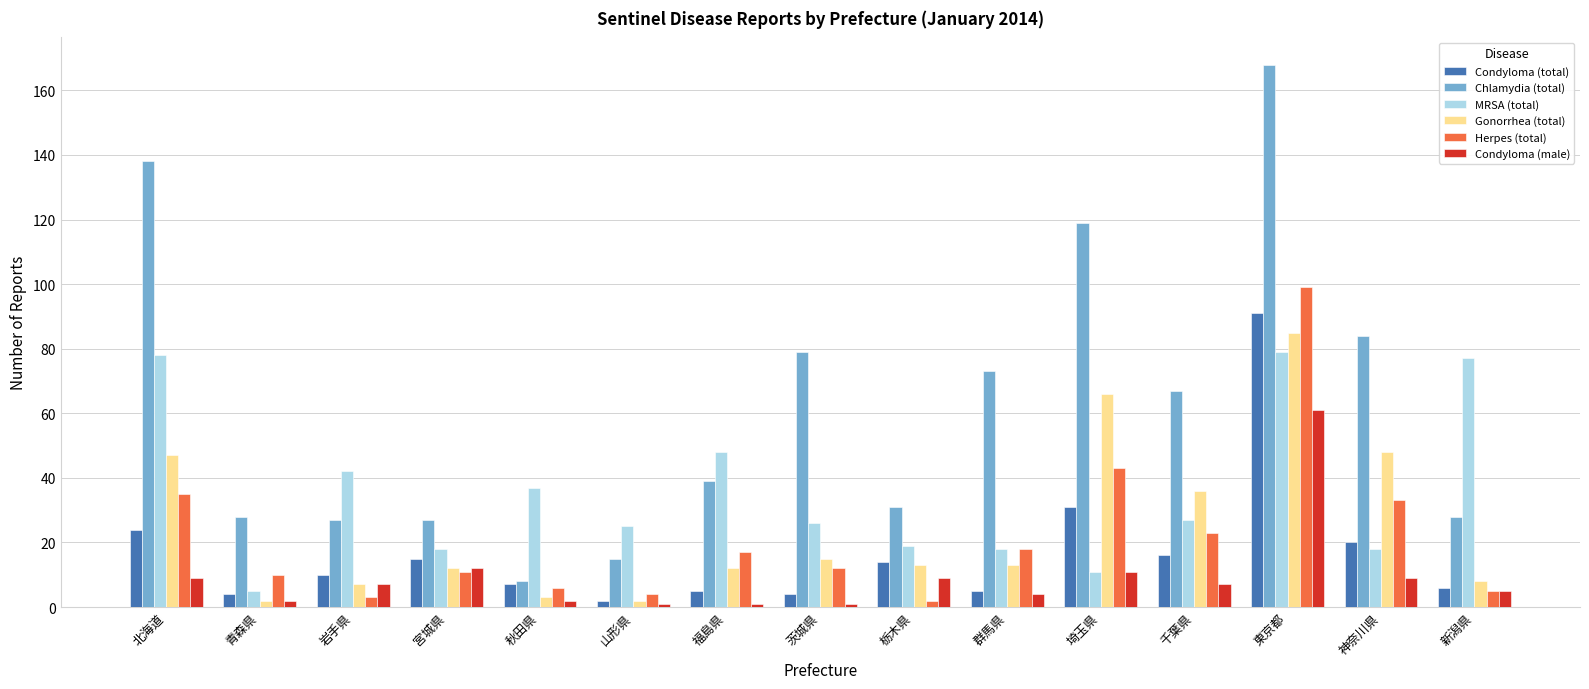

What is the sum of all Chlamydia (total) values?

931